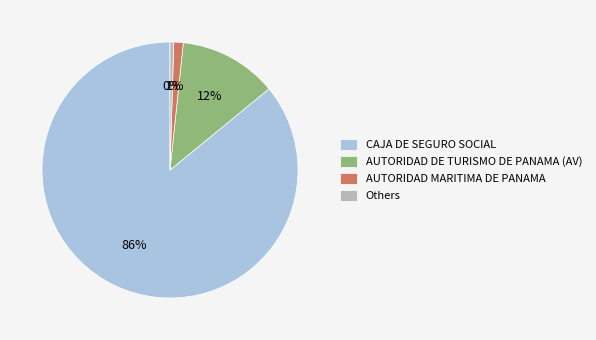

Rank the categories by value from lowest to highest.

Others, AUTORIDAD MARITIMA DE PANAMA, AUTORIDAD DE TURISMO DE PANAMA (AV), CAJA DE SEGURO SOCIAL